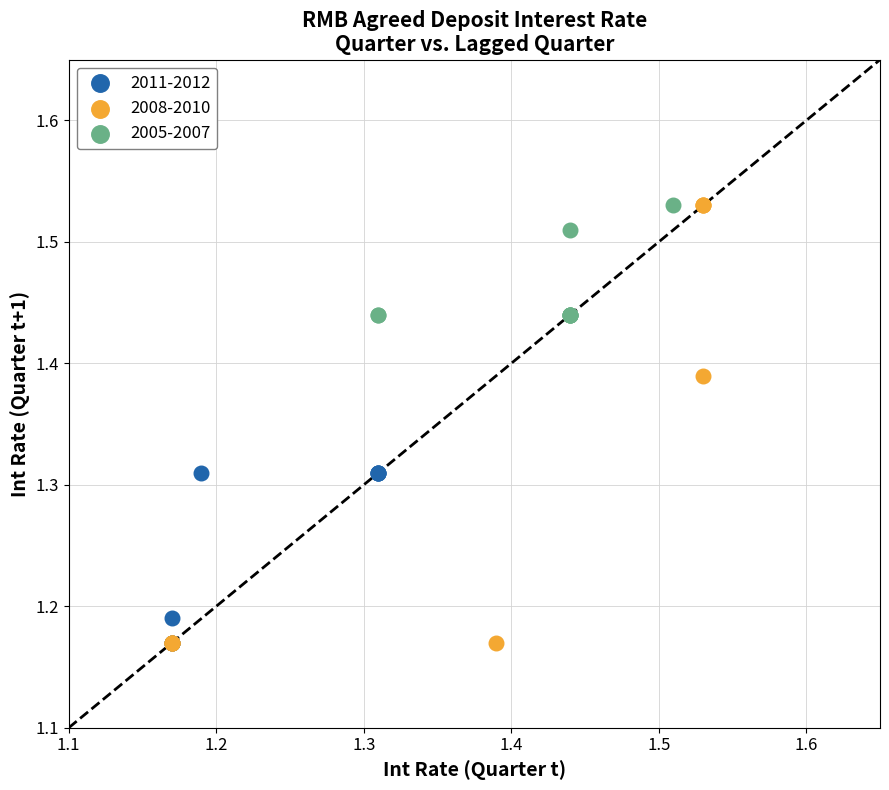

Which series has the largest Y range (max minus min)?

2008-2010